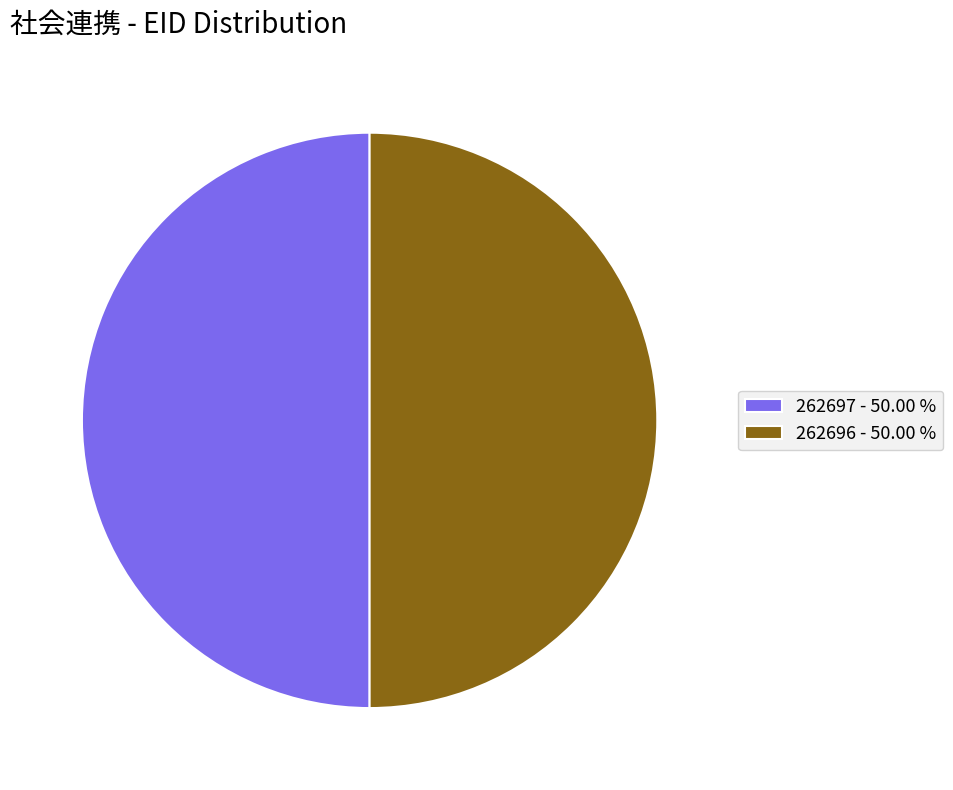

The 262697 slice represents 50% of the pie. True or false?

True